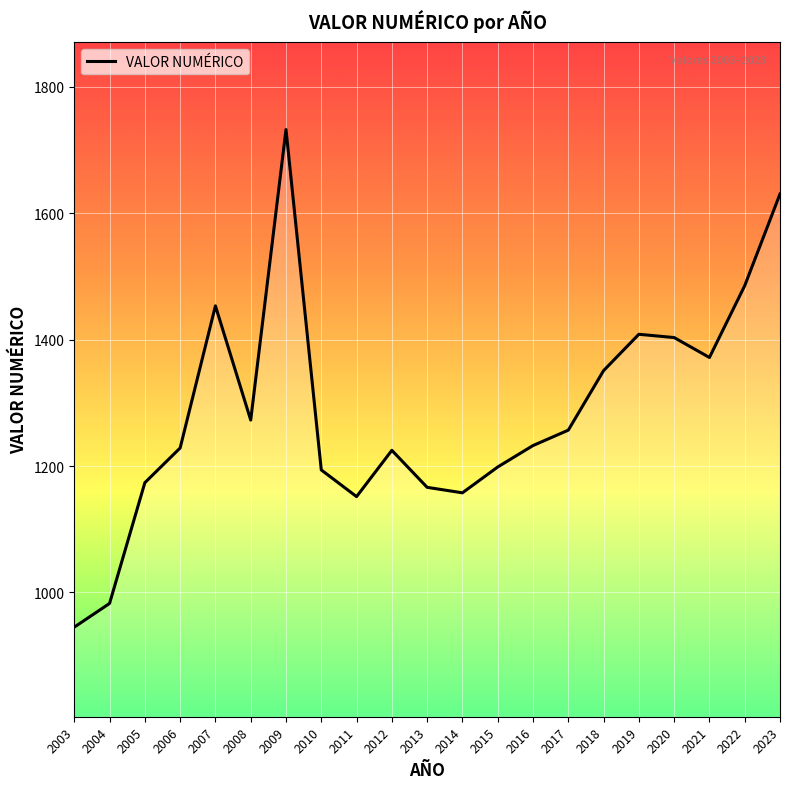

True or false: the data shows 1198.5 at 2015.

True